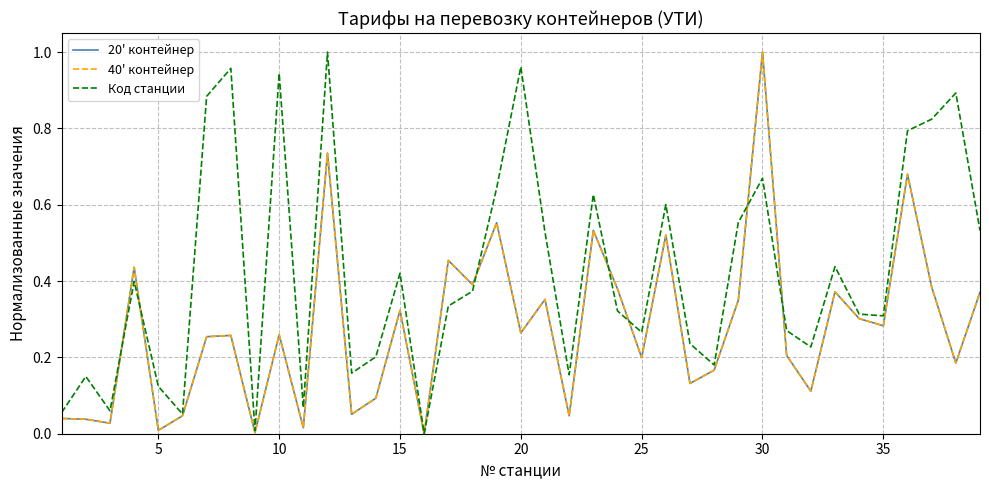

Which series has the largest total across all categories?

Код станции